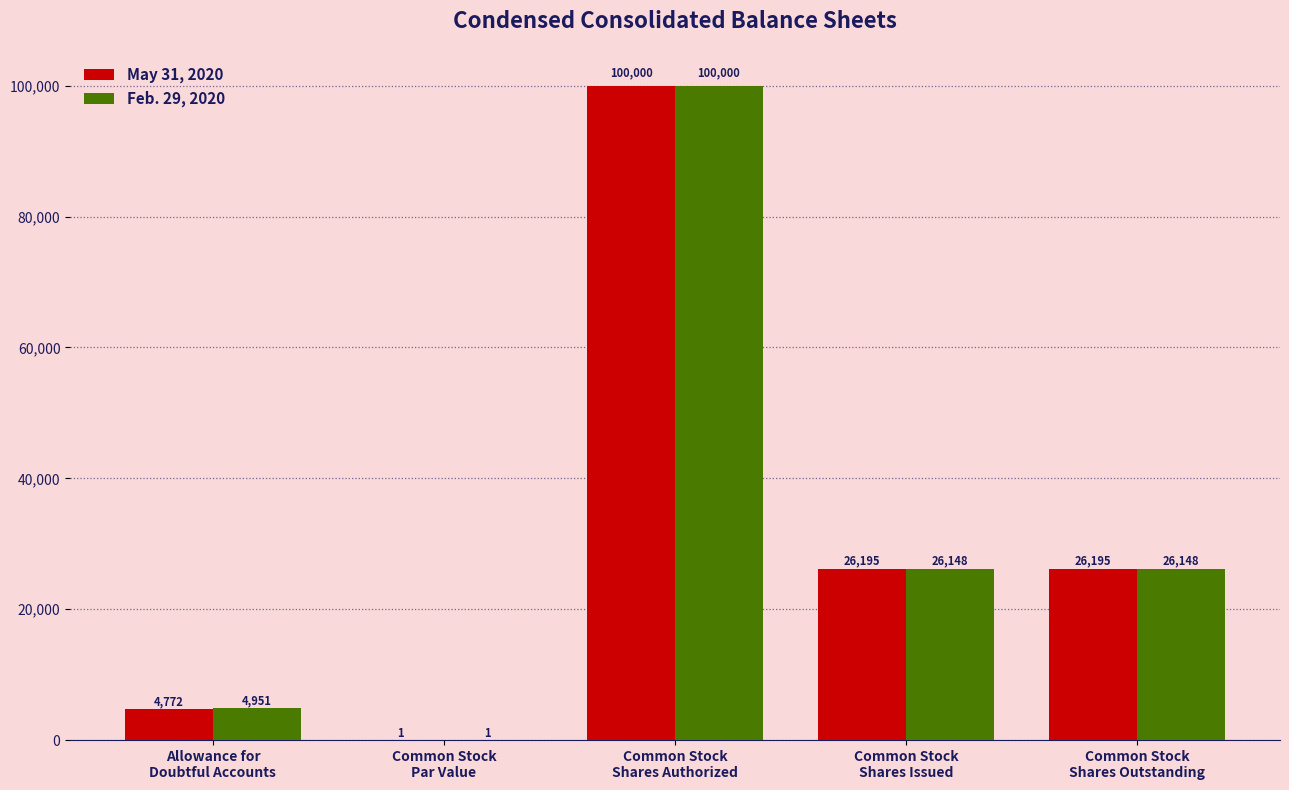

What is the maximum value shown in the chart?

100000